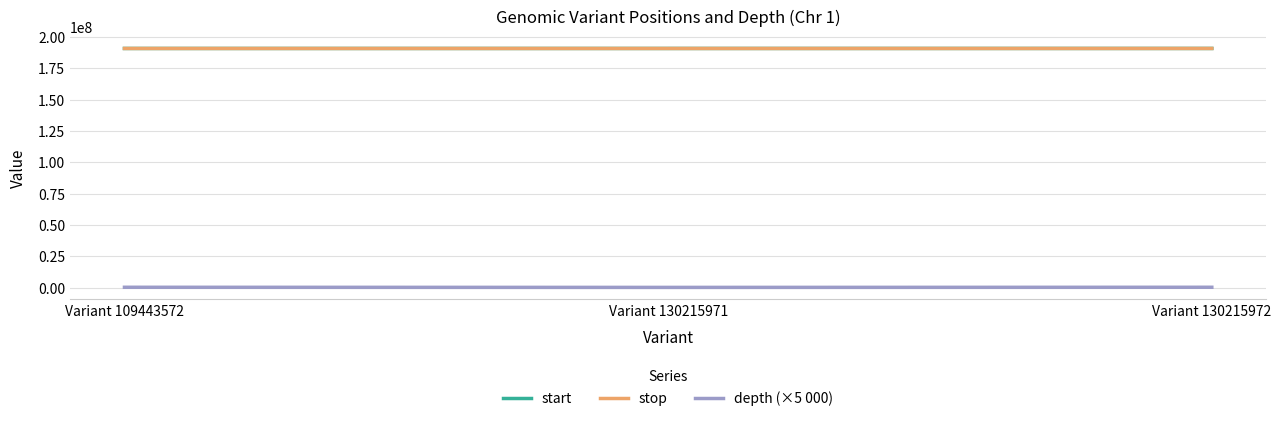

What are all the series names shown in the legend?

start, stop, depth (×5 000)